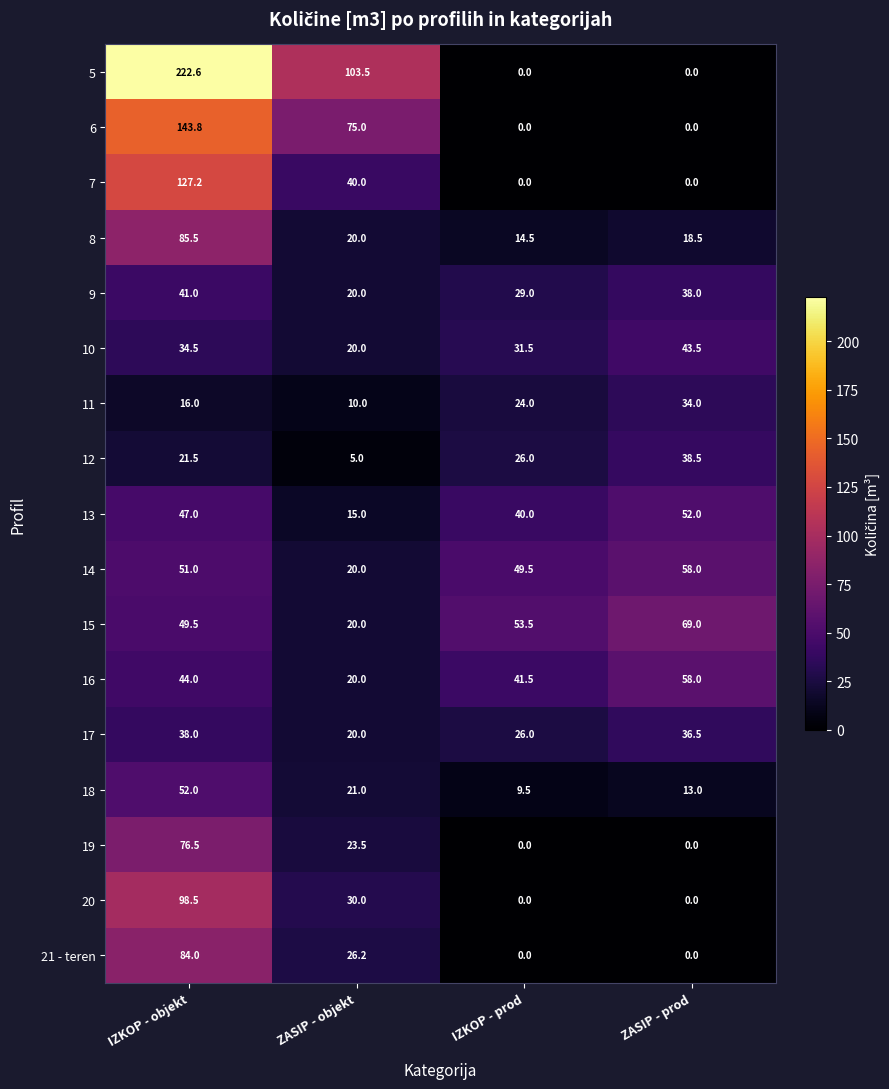

At which label is 6 closest to 71?

ZASIP - objekt